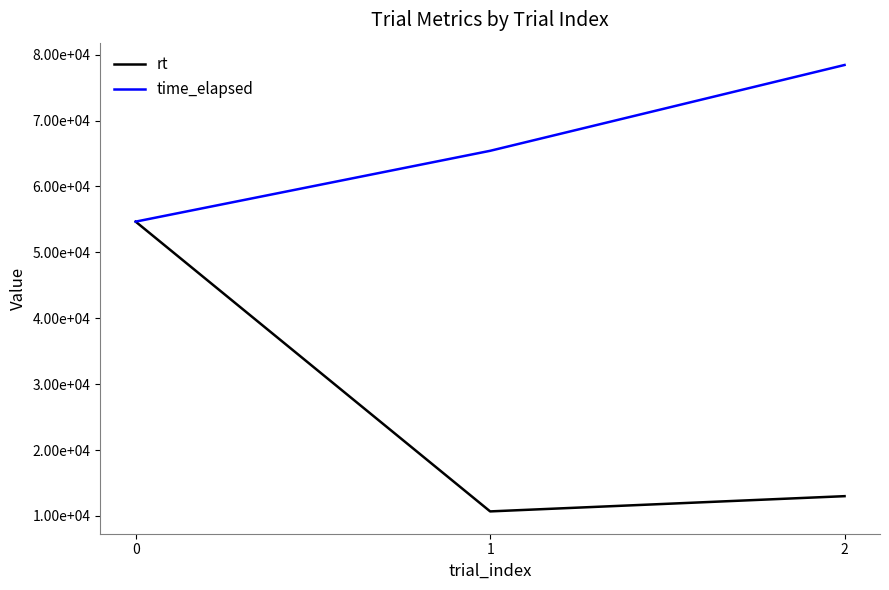

Rank the series by their maximum value, from highest to lowest.

time_elapsed, rt